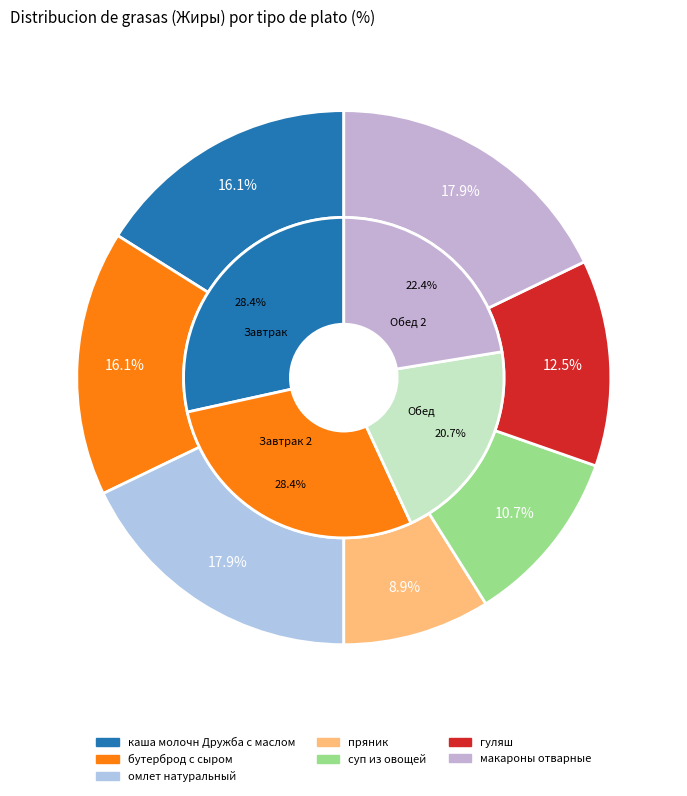

To the nearest percent, what portion does пряник represent?

9%